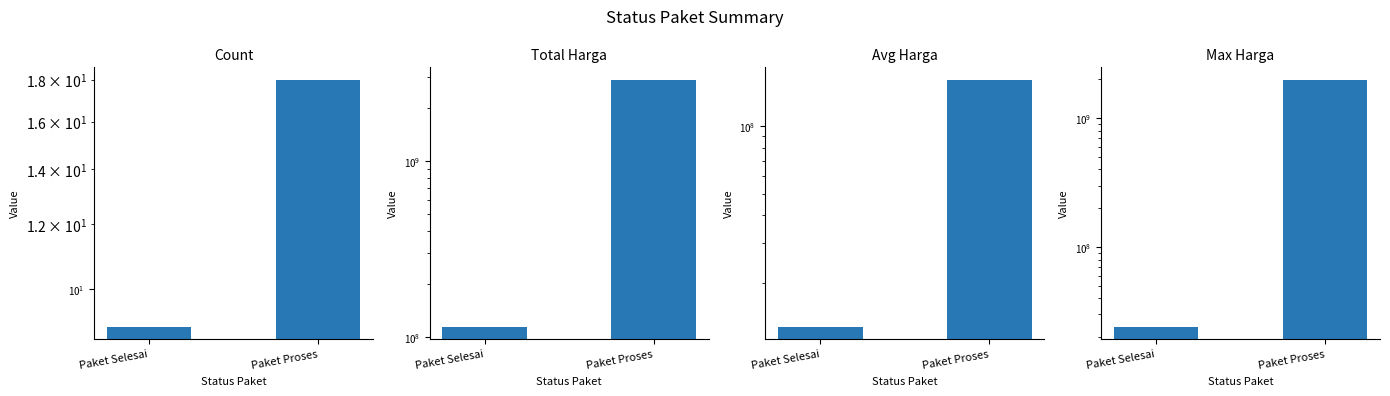

What is the sum of the Avg Harga values at Paket Selesai and Paket Proses?

173561666